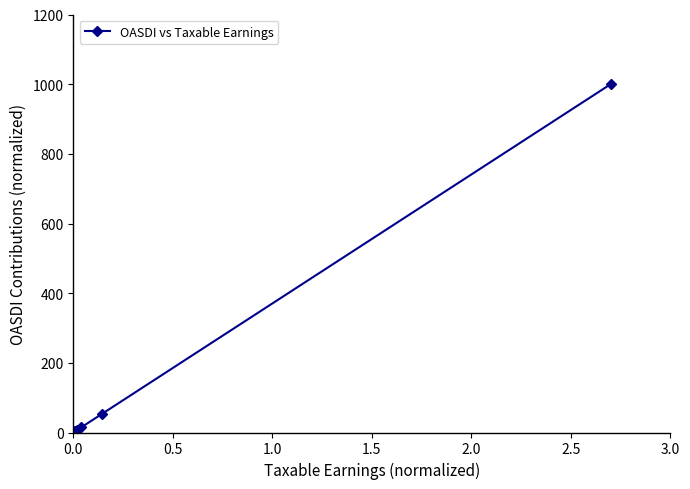

What is the greatest value displayed?

1000.0